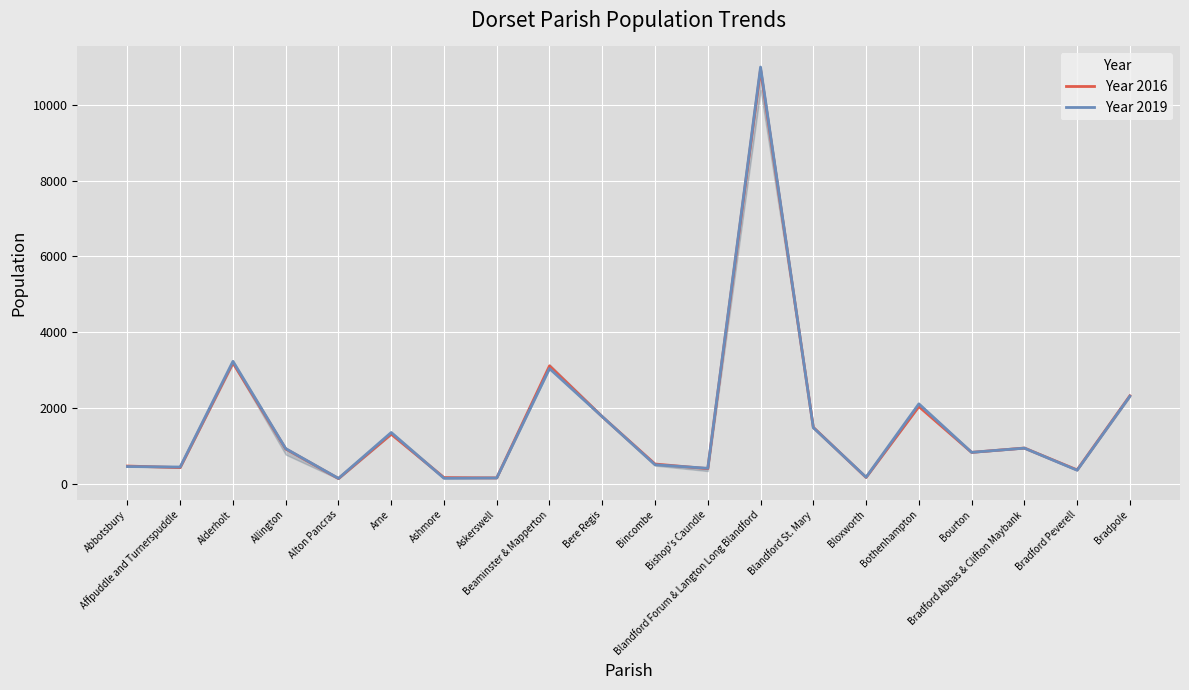

What is the sum of the Year 2016 values at Alderholt and Bincombe?

3719